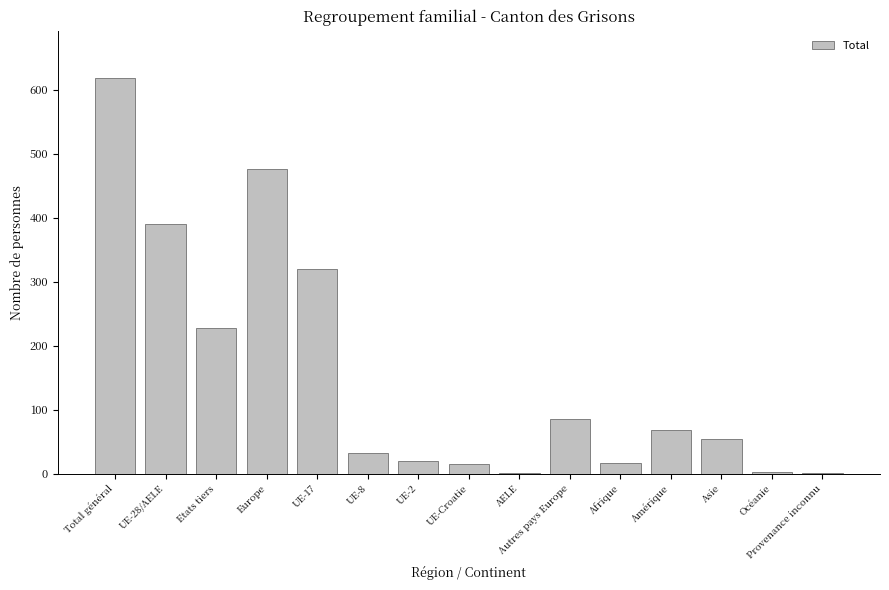

Which category has the highest value across all series?

Total général